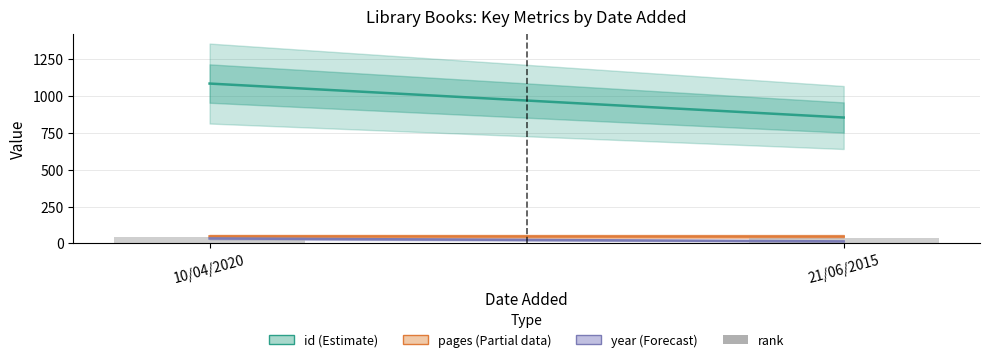

What are all the series names shown in the legend?

id, pages, year, rank